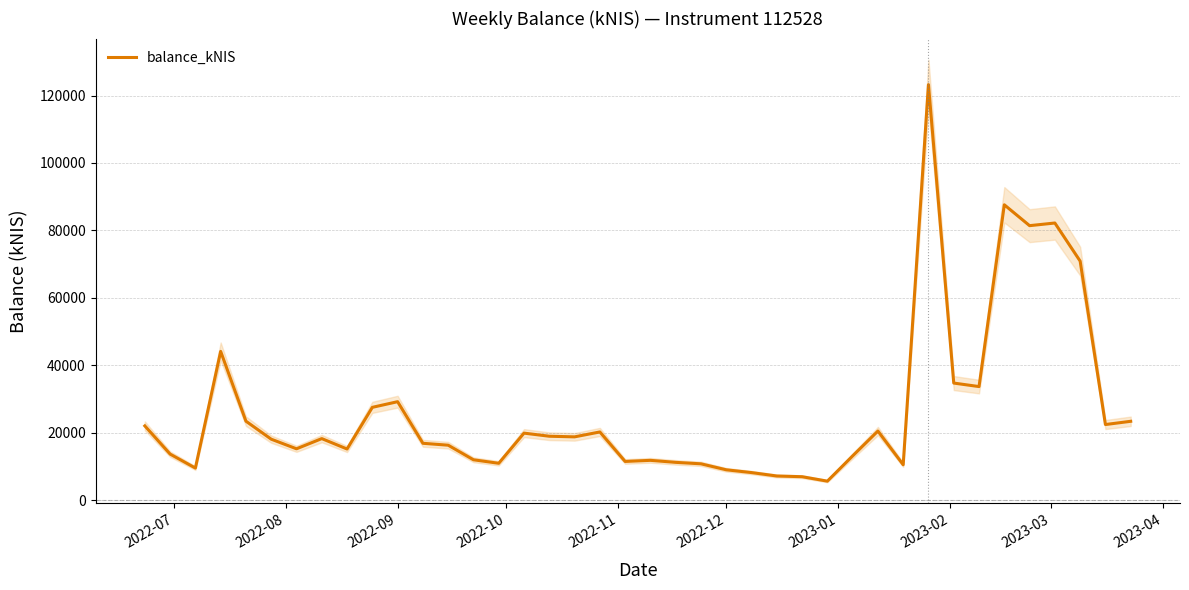

Reading left to right, list all the values displayed in this chart.

22014.6	13657.4	9506.0	44110.2	23414.6	18072.8	15222.5	18248.2	15159.8	27516.4	29195.5	16855.0	16290.4	11966.3	10925.2	19869.7	18949.1	18763.2	20218.7	11472.4	11799.1	11201.6	10767.6	8996.6	8168.1	7153.8	6943.7	5626.4	13109.0	20485.8	10498.1	123234.4	34718.0	33677.6	87593.4	81406.8	82190.7	70890.6	22420.0	23378.4